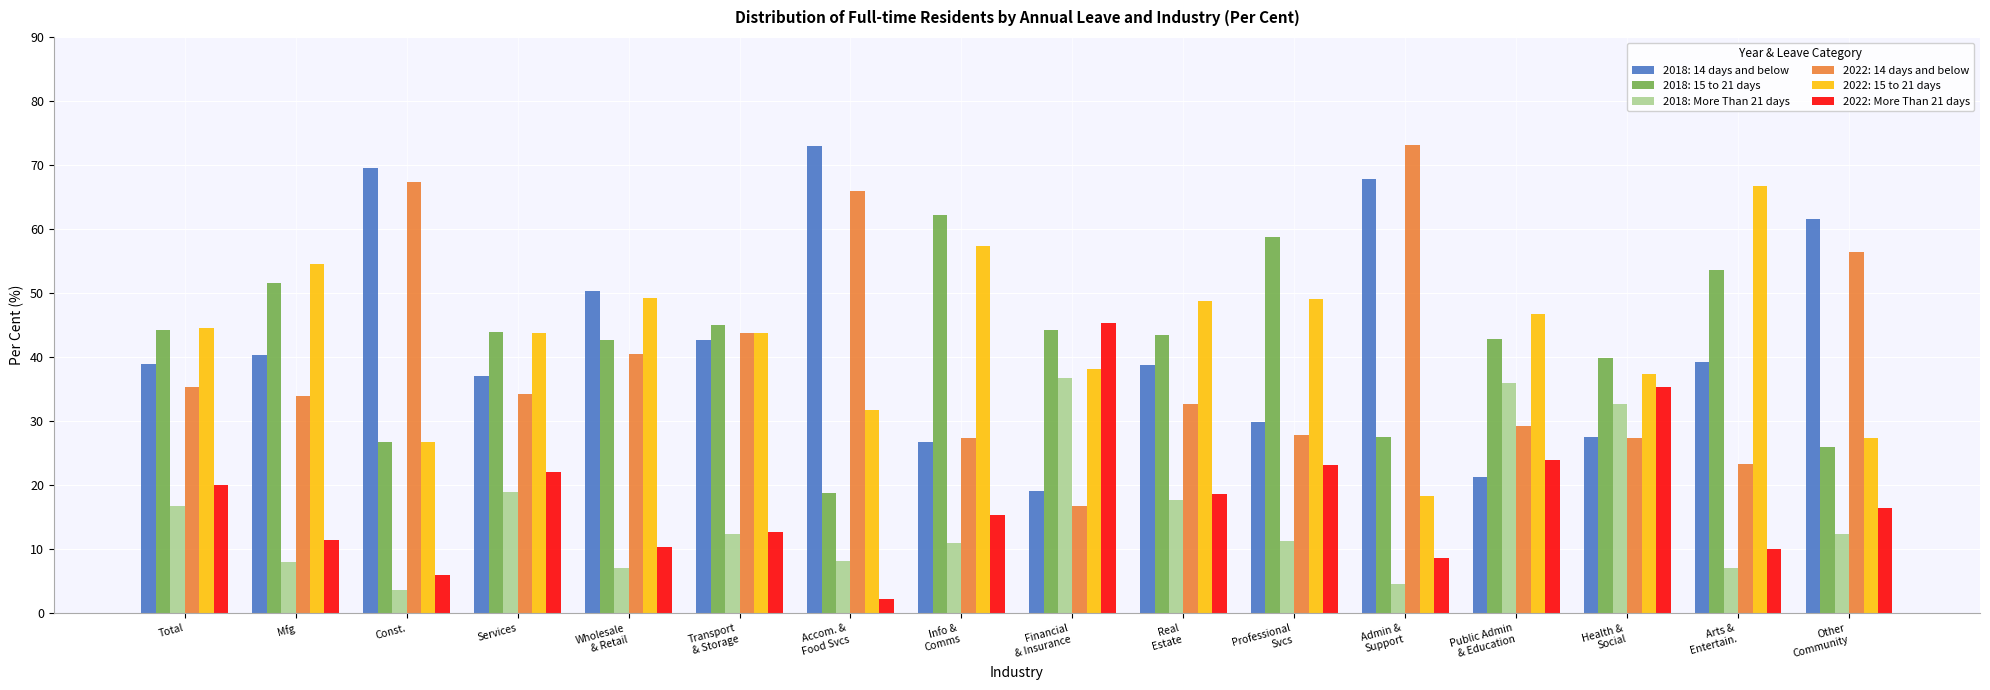

What is the smallest value displayed?

2.3